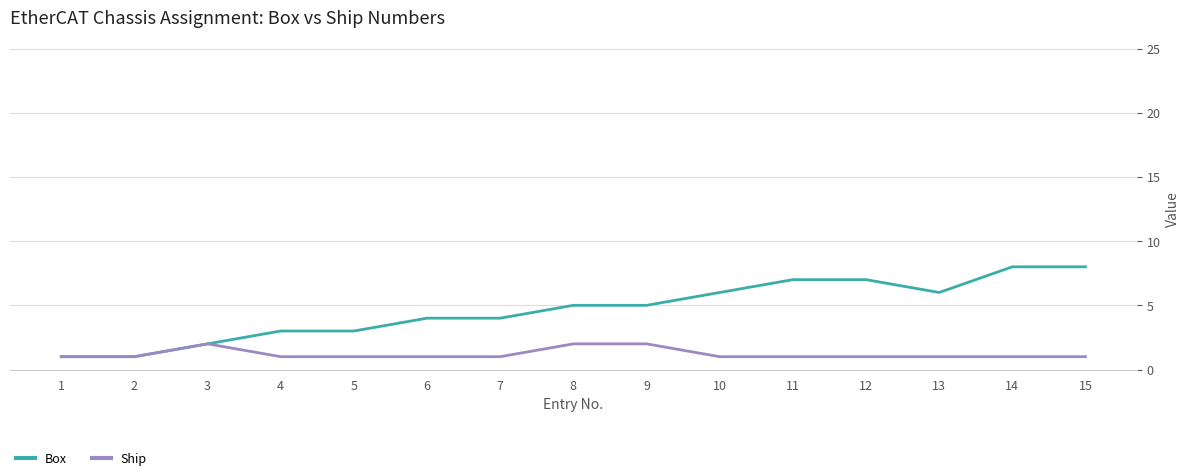

Is the value of Ship at 6 greater than the value of Box at 4?

No